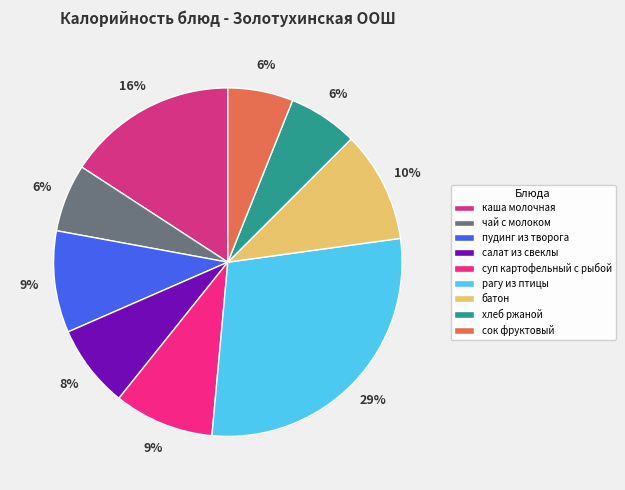

To the nearest percent, what is the difference between the largest and smallest slice percentages?

23%